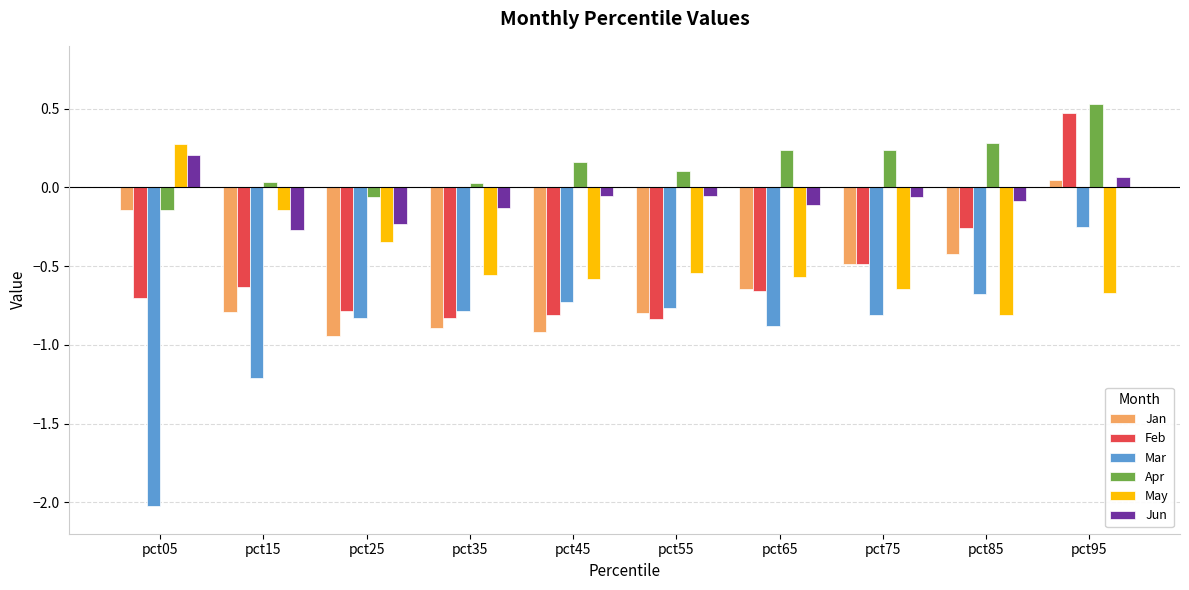

Which series has the largest range (max minus min)?

Mar